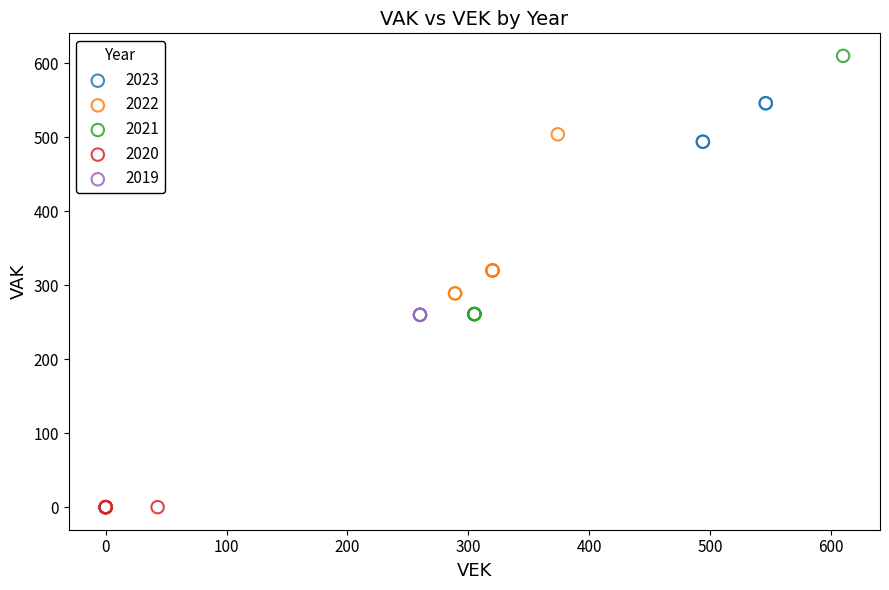

Which series contains the highest Y value?

2021